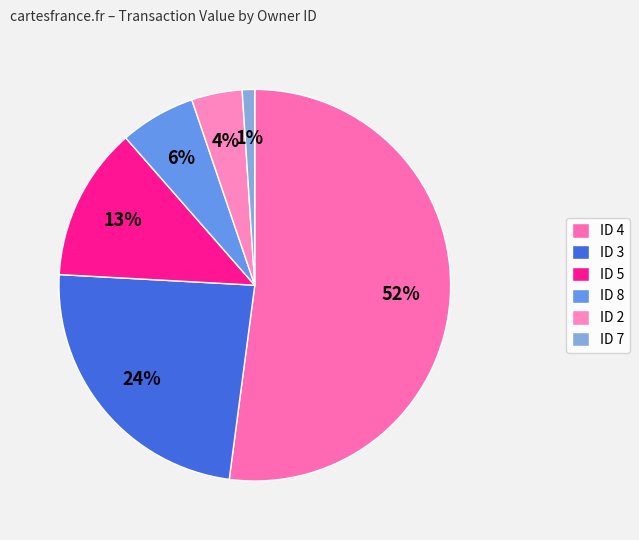

How many segments does this pie chart have?

6